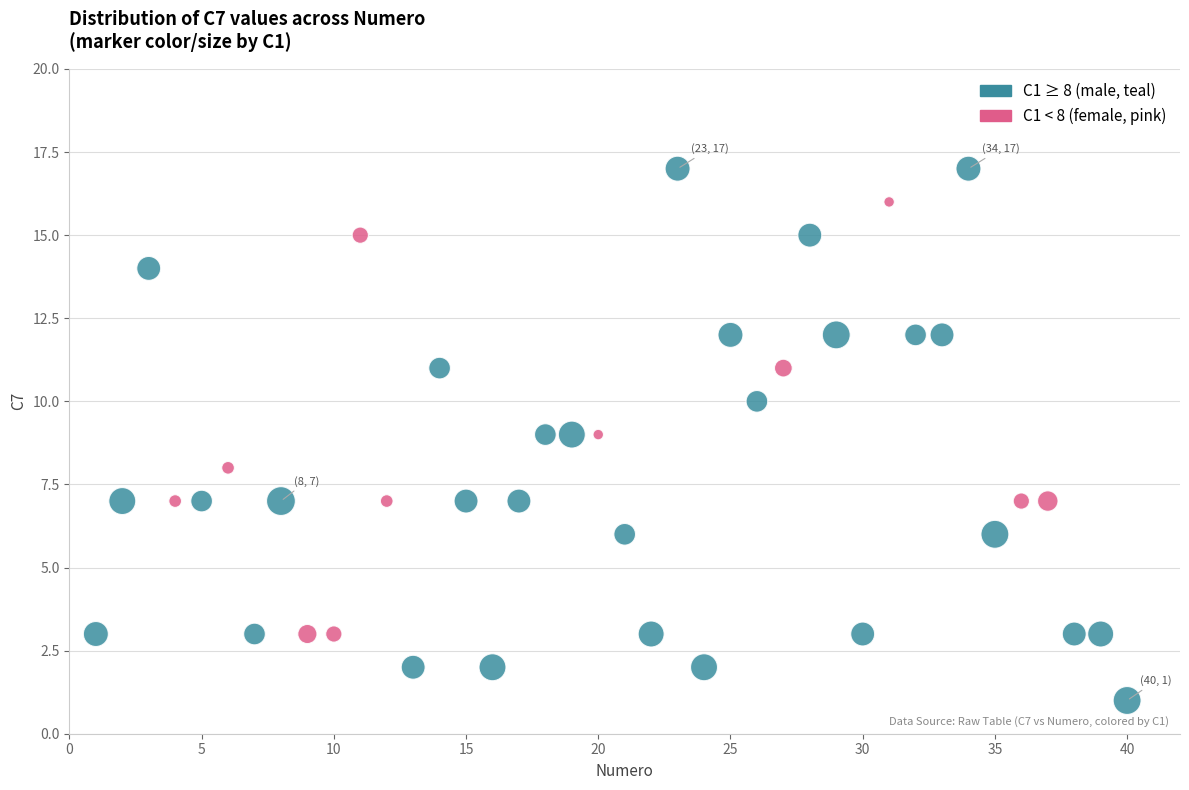

What is the range of X values (max minus min)?

39